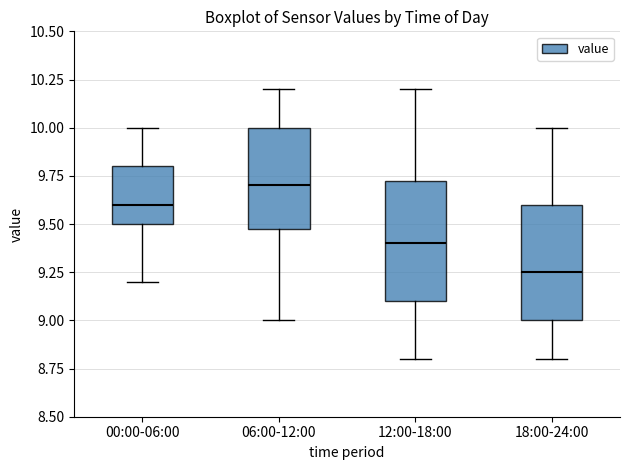

Which box has the highest median line?

06:00-12:00